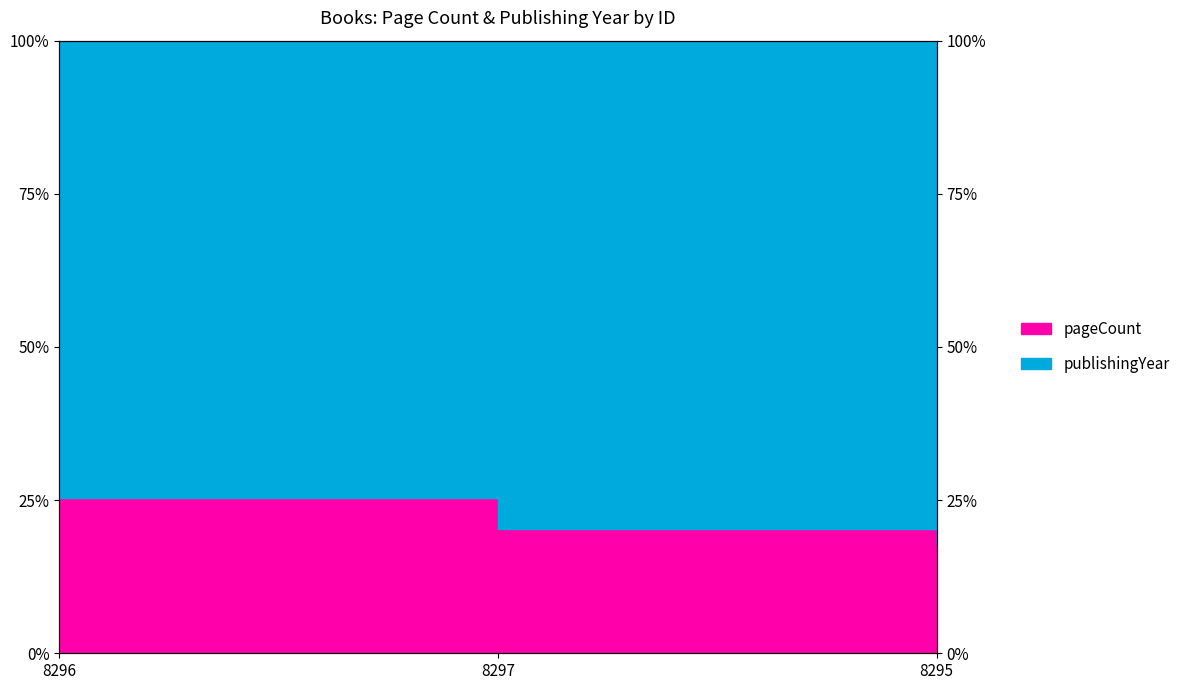

Does the chart have visible grid lines?

Yes